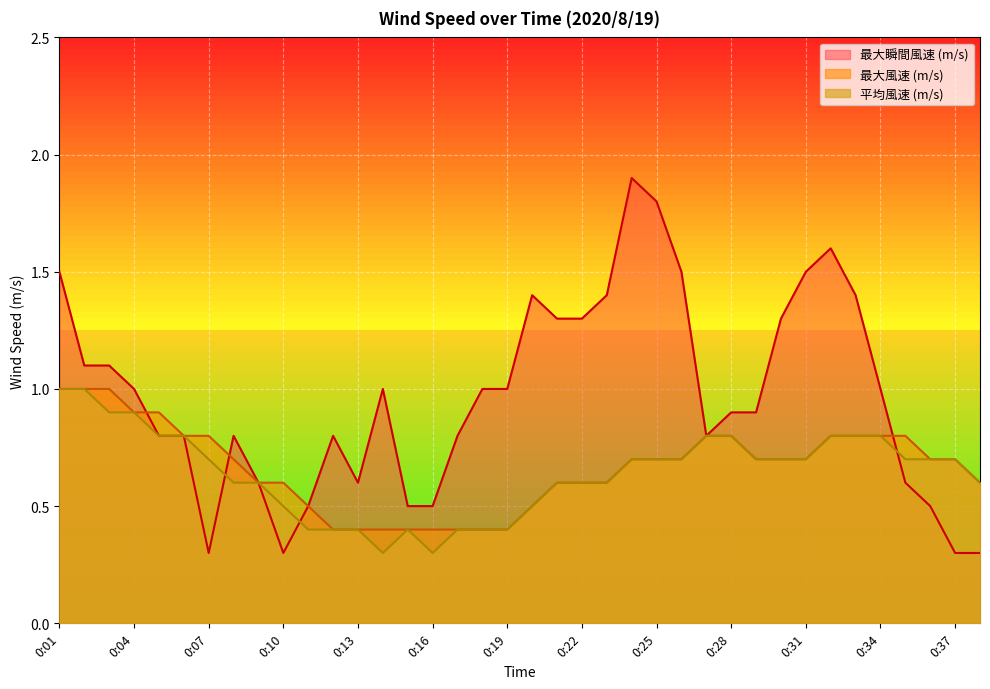

How many categories are shown in the chart?

38